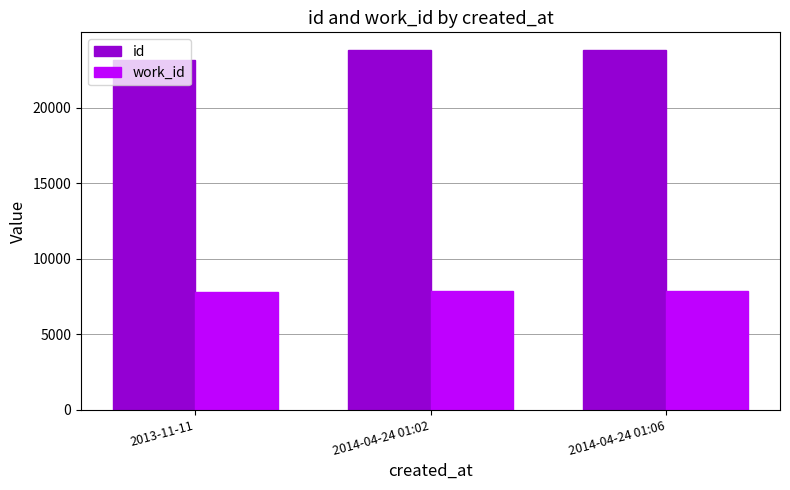

How many groups of bars are there?

3